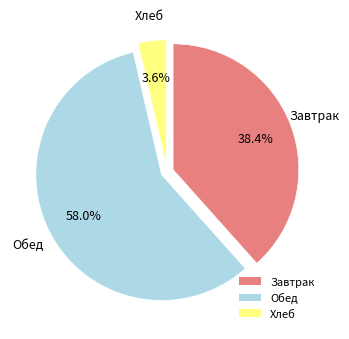

To the nearest percent, what is the average slice percentage?

33%